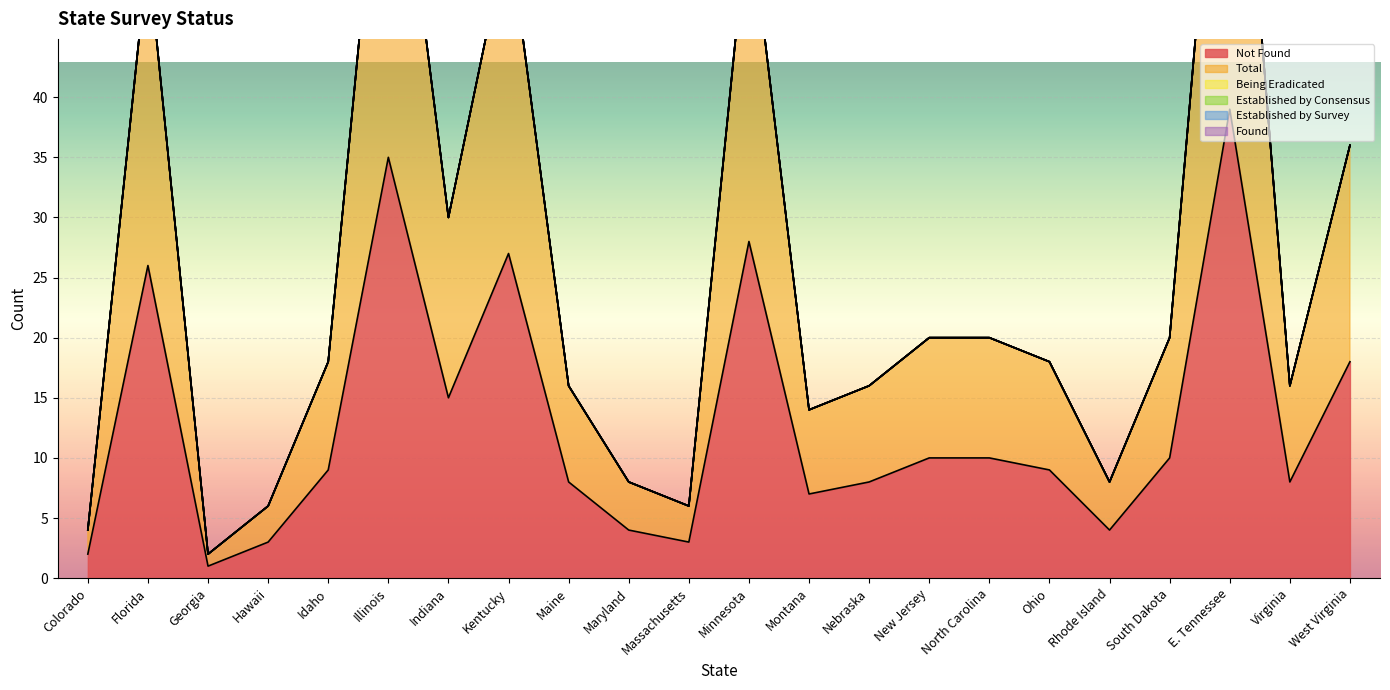

Reading left to right, transcribe all the data shown in this chart.

Not Found: 2	26	1	3	9	35	15	27	8	4	3	28	7	8	10	10	9	4	10	39	8	18
Total: 2	26	1	3	9	35	15	27	8	4	3	28	7	8	10	10	9	4	10	39	8	18
Being Eradicated: 0	0	0	0	0	0	0	0	0	0	0	0	0	0	0	0	0	0	0	0	0	0
Established by Consensus: 0	0	0	0	0	0	0	0	0	0	0	0	0	0	0	0	0	0	0	0	0	0
Established by Survey: 0	0	0	0	0	0	0	0	0	0	0	0	0	0	0	0	0	0	0	0	0	0
Found: 0	0	0	0	0	0	0	0	0	0	0	0	0	0	0	0	0	0	0	0	0	0